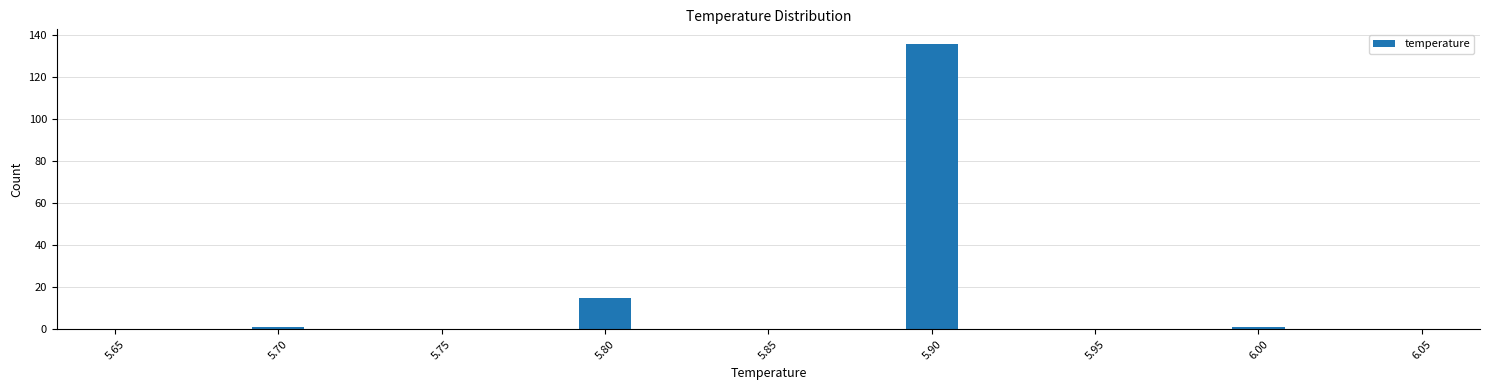

How tall is the bar that spans 5.89 to 5.91 on the x-axis? The values are not printed on the chart, so give them approximately, as read against the axis.

136